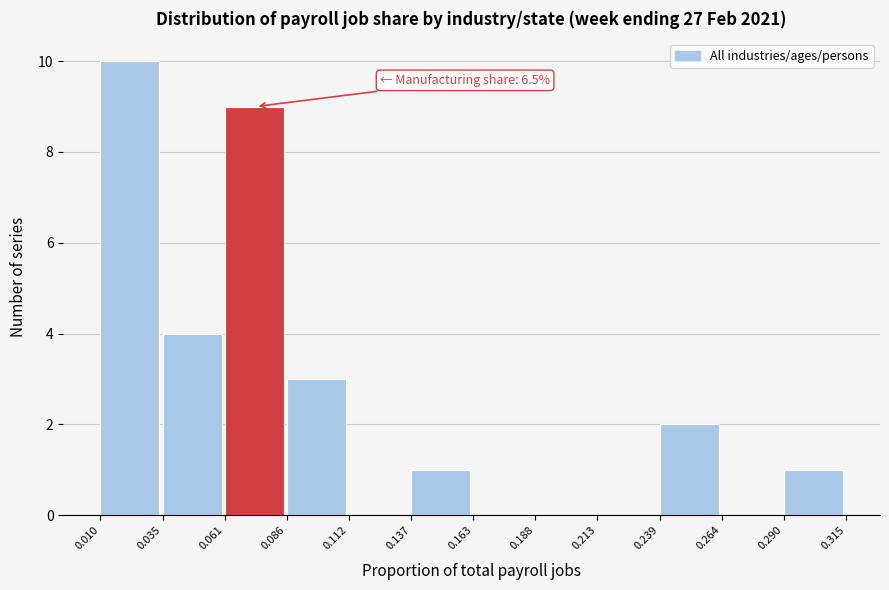

Over which range of the x-axis is the bar tallest?

0.010 to 0.035